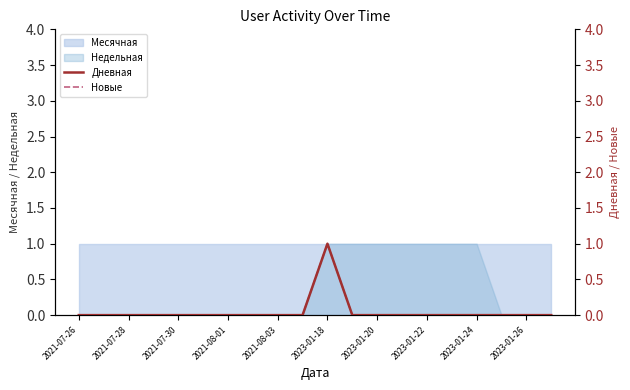

Is the value of Дневная at 15 greater than the value of Новые at 19?

No